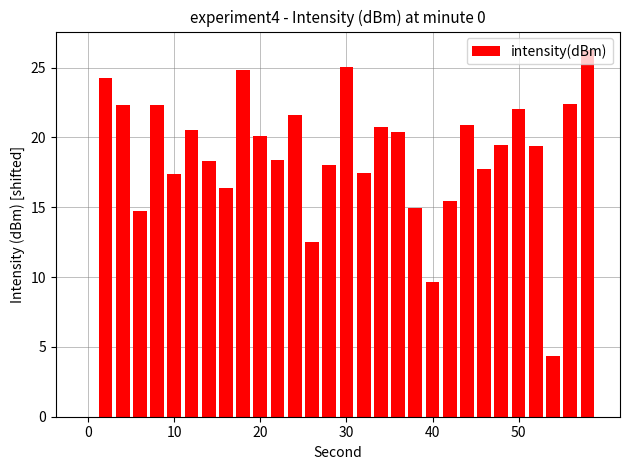

What is the sum of all values?

547.9